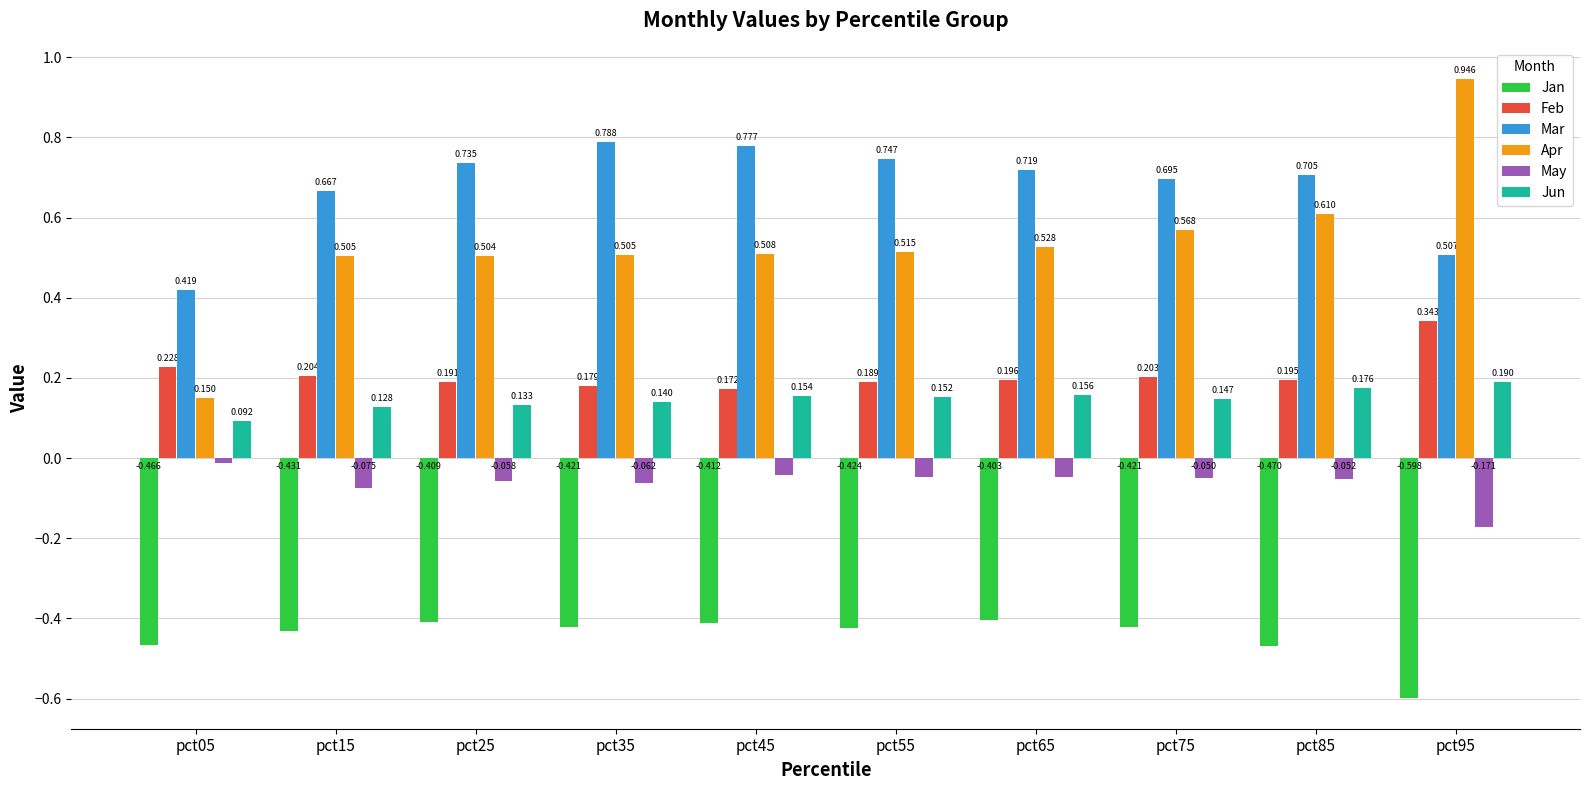

What is the smallest value displayed?

-0.6